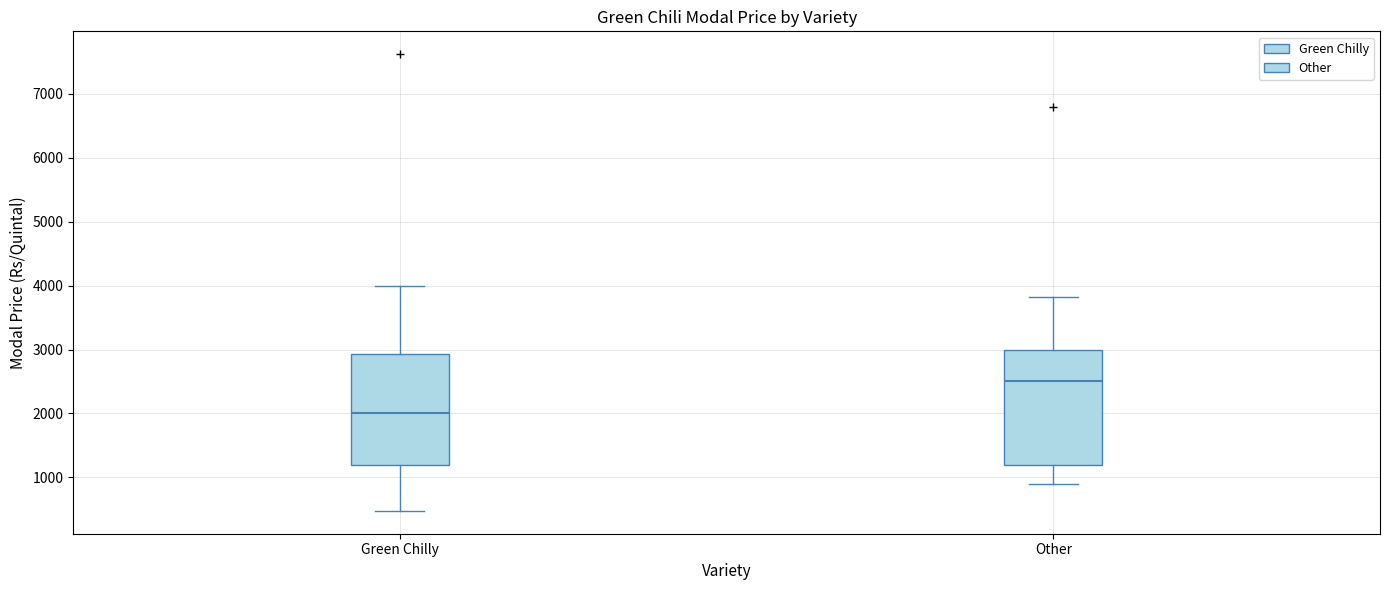

Reading left to right, transcribe this box plot: for each box, give where its median line is, the range the box spans, and where its two whiskers end, as read against the y-axis. The values are not printed on the chart, so give them approximately, as read against the axis.

Green Chilly: median 2000, box 1200 to 2900, whiskers 500 to 4000
Other: median 2500, box 1200 to 3000, whiskers 900 to 3800